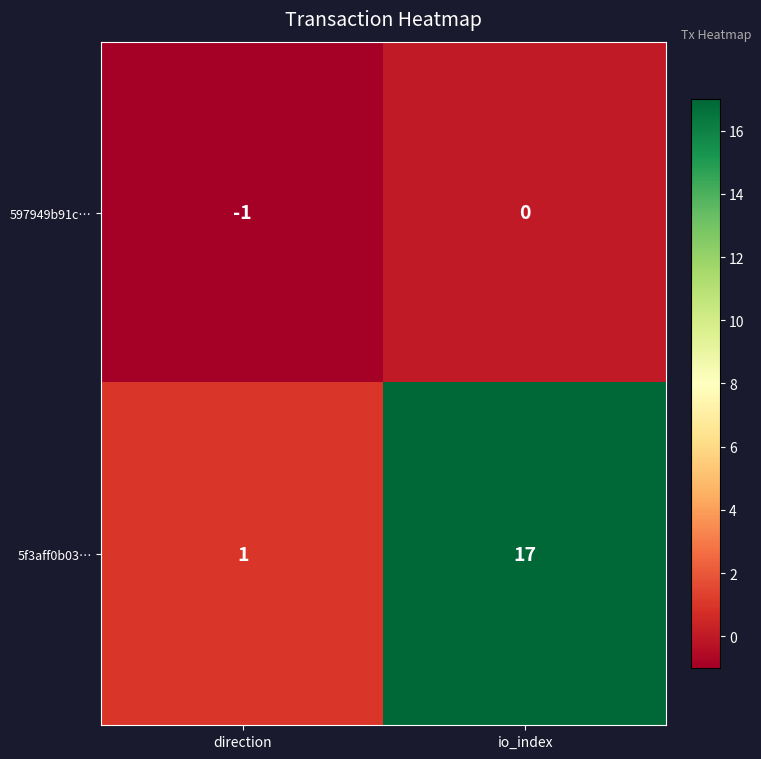

Rank the series by their maximum value, from lowest to highest.

597949b91c…, 5f3aff0b03…